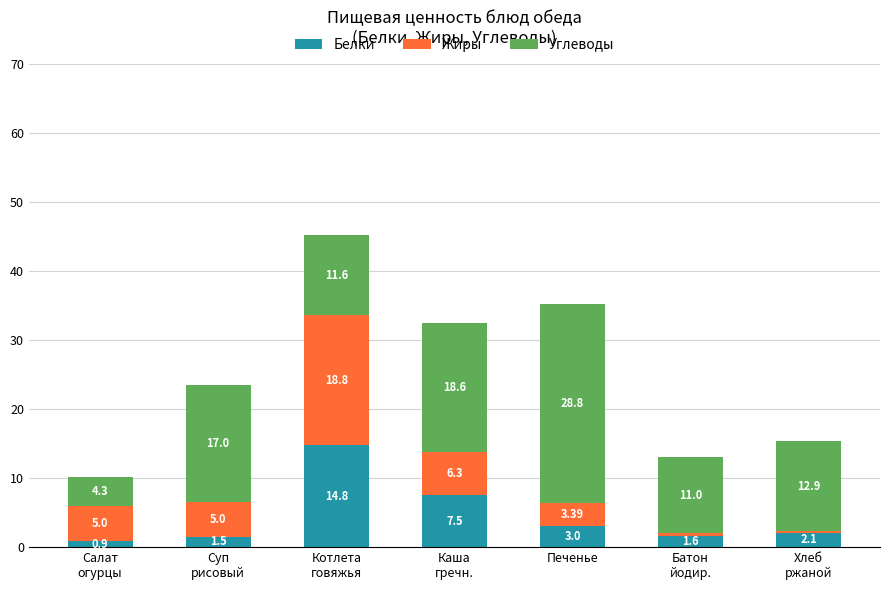

What is the average value of the Белки series?

4.5